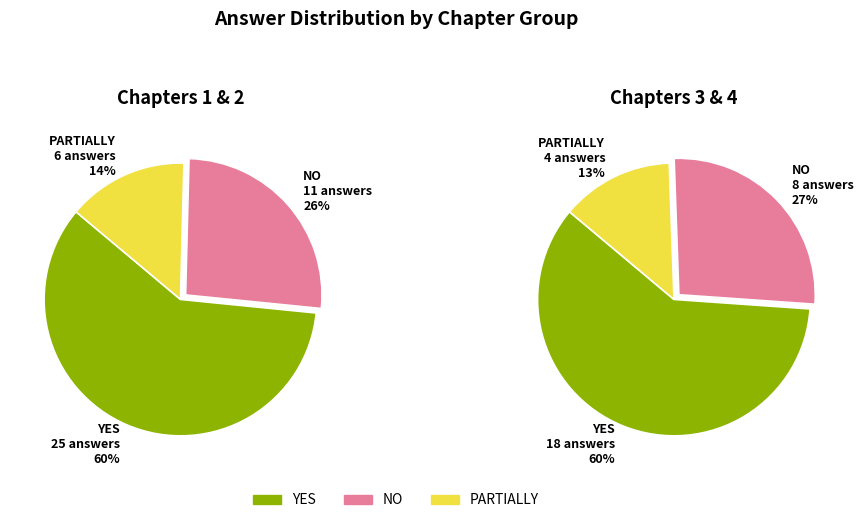

Does Chapter 2 represent more than half of the total?

No